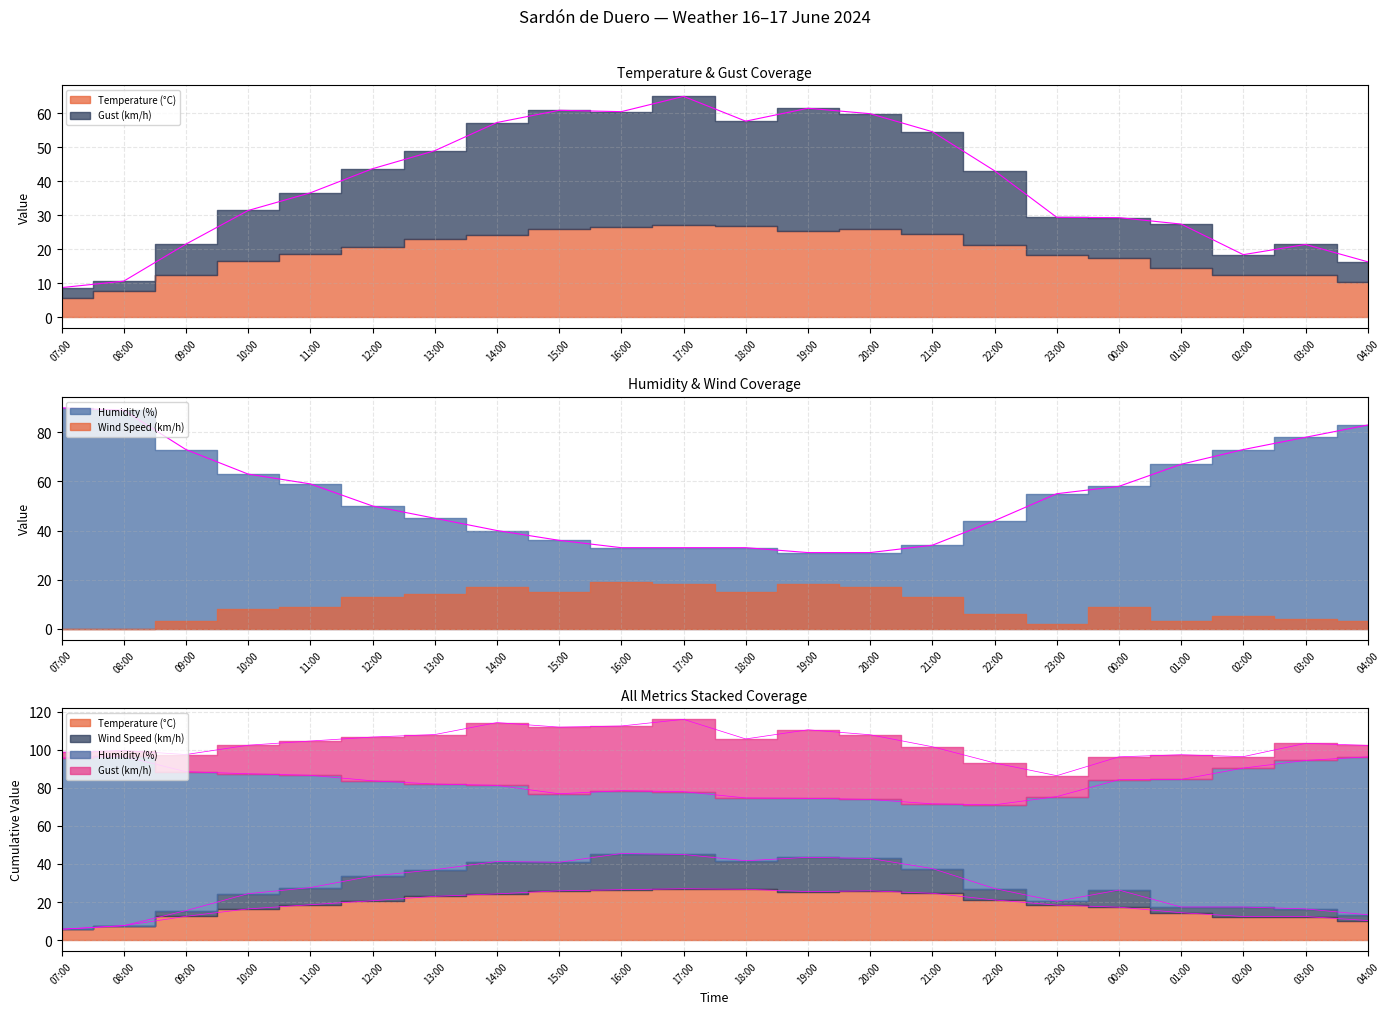

What is the value of the Humidity (%) point at the 18th from the left?

58.0